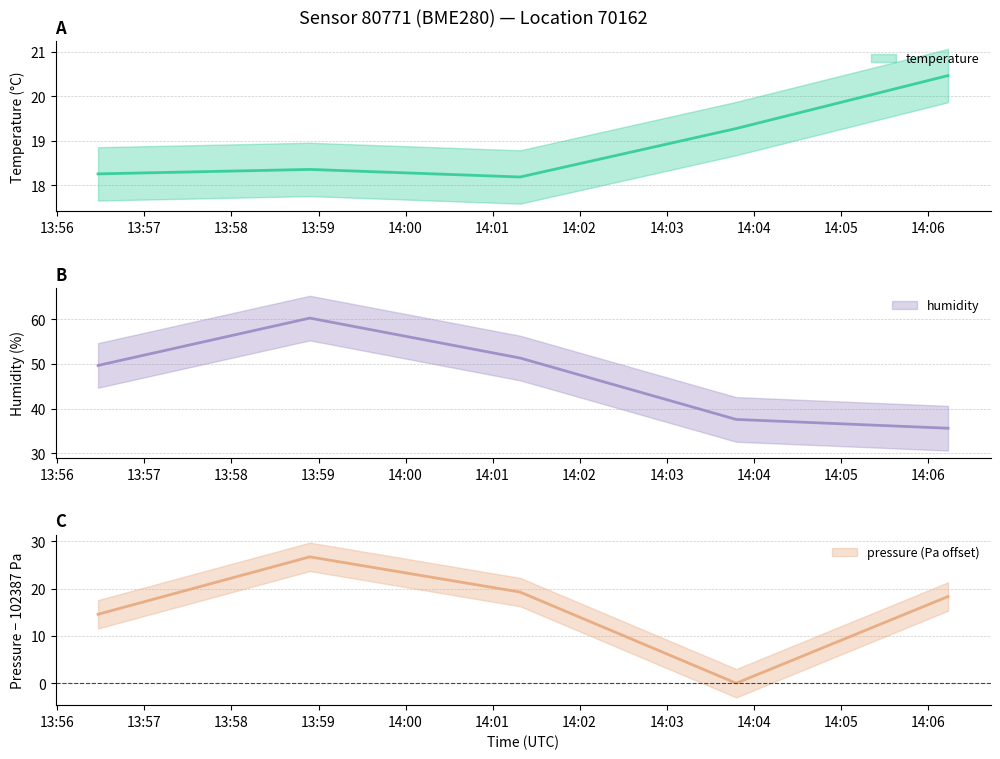

Which category has the highest value across all series?

2023-05-13T13:58:54